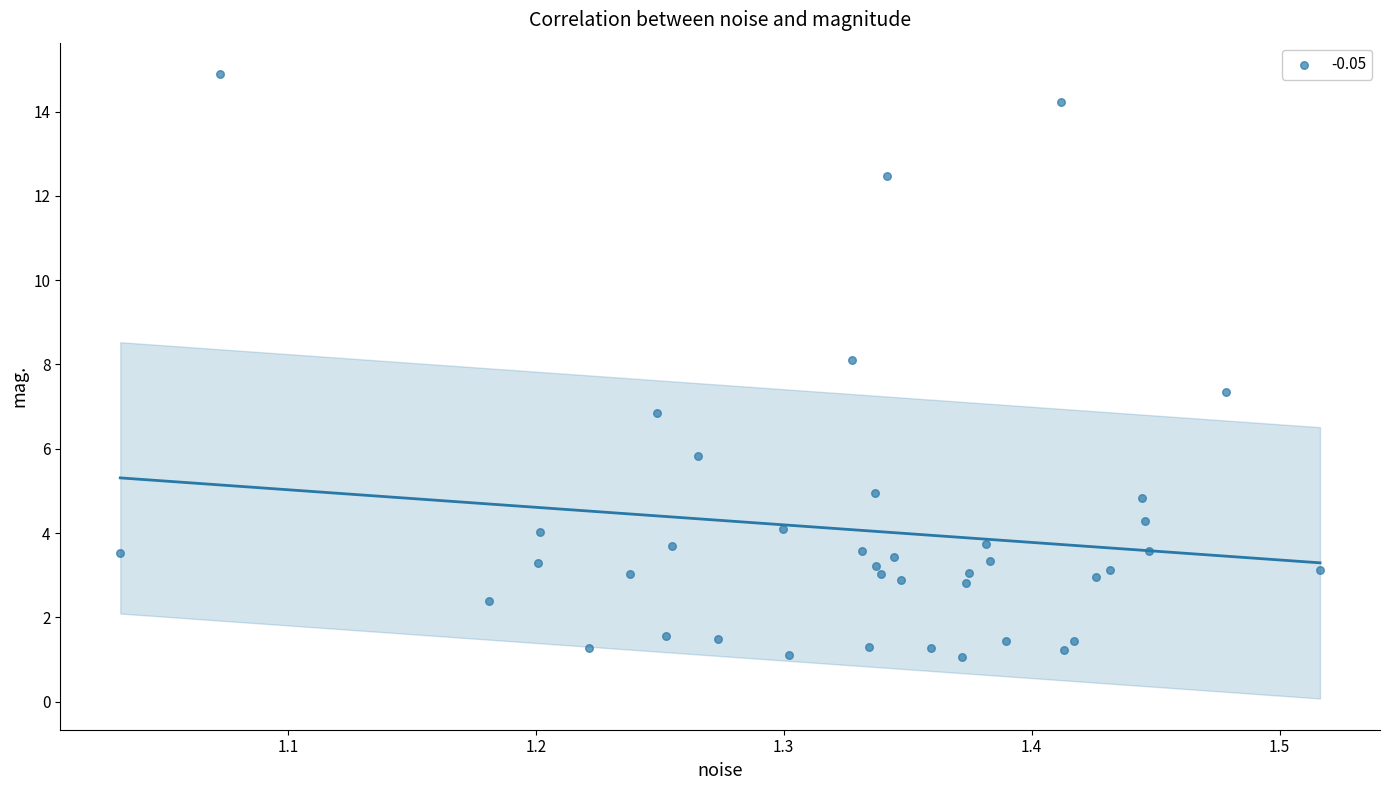

What is the range of Y values (max minus min)?

13.8